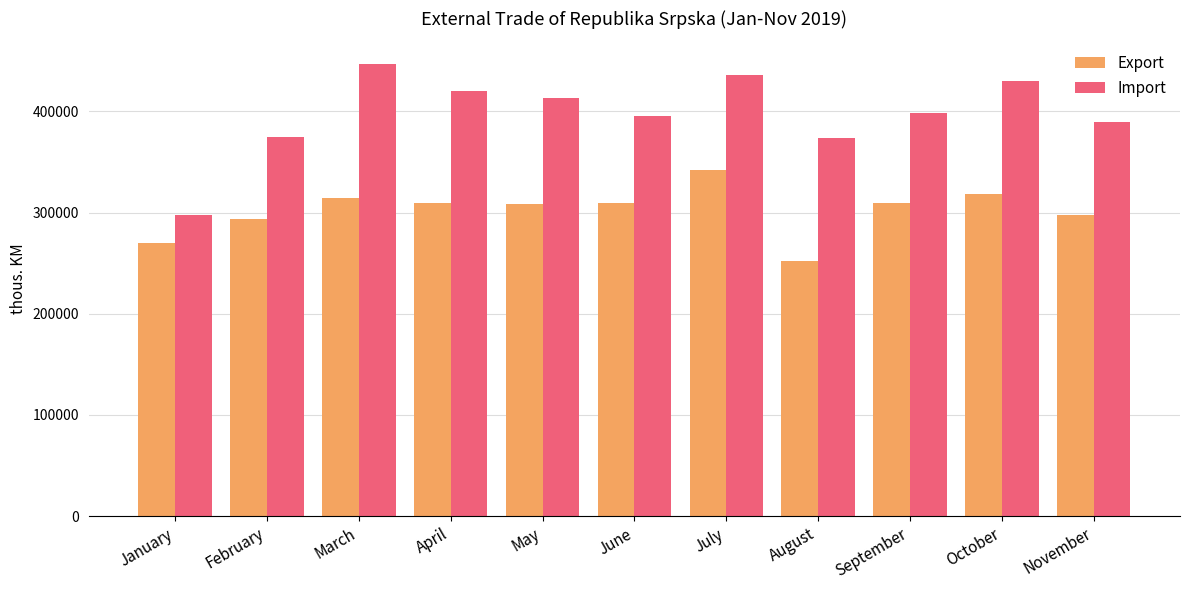

What is the highest value of the Export series?

341982.4